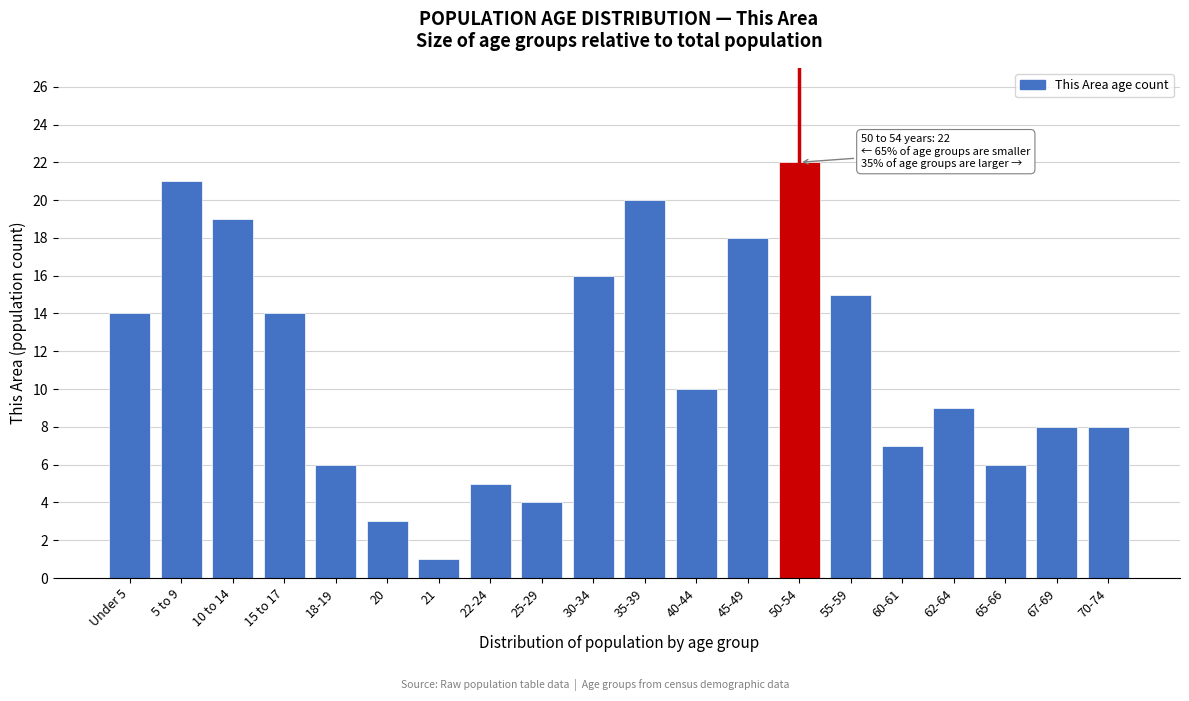

Reading left to right, what are all the values shown in this chart?

14	21	19	14	6	3	1	5	4	16	20	10	18	22	15	7	9	6	8	8